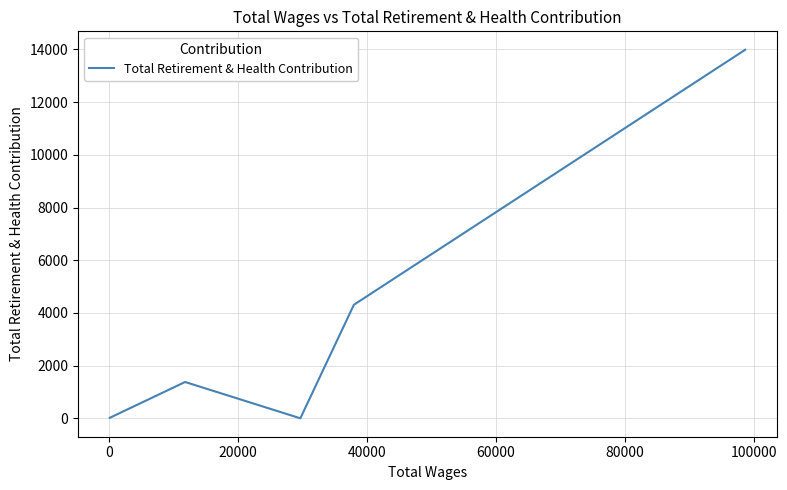

What is the maximum value shown in the chart?

13990